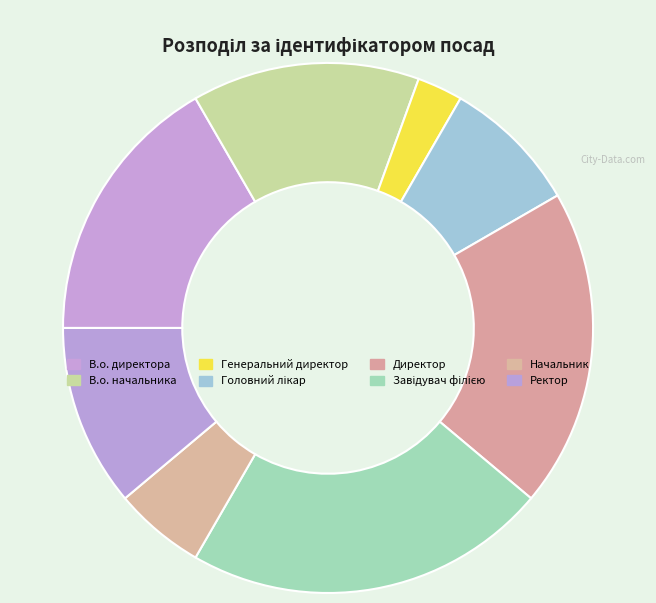

How many segments does this pie chart have?

8